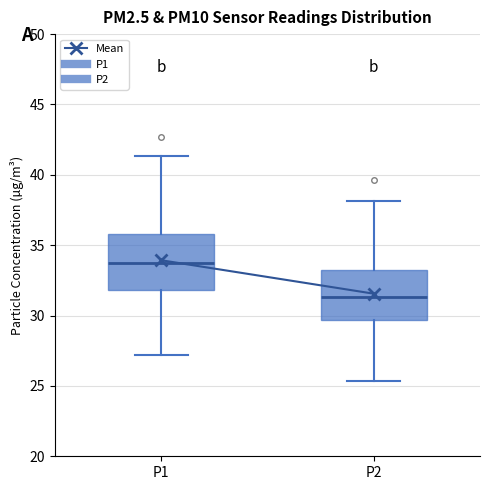

Reading left to right, transcribe this box plot: for each box, give where its median line is, the range the box spans, and where its two whiskers end, as read against the y-axis. The values are not printed on the chart, so give them approximately, as read against the axis.

P1: median 33.5, box 32.0 to 36.0, whiskers 27.0 to 41.5
P2: median 31.5, box 29.5 to 33.0, whiskers 25.5 to 38.0